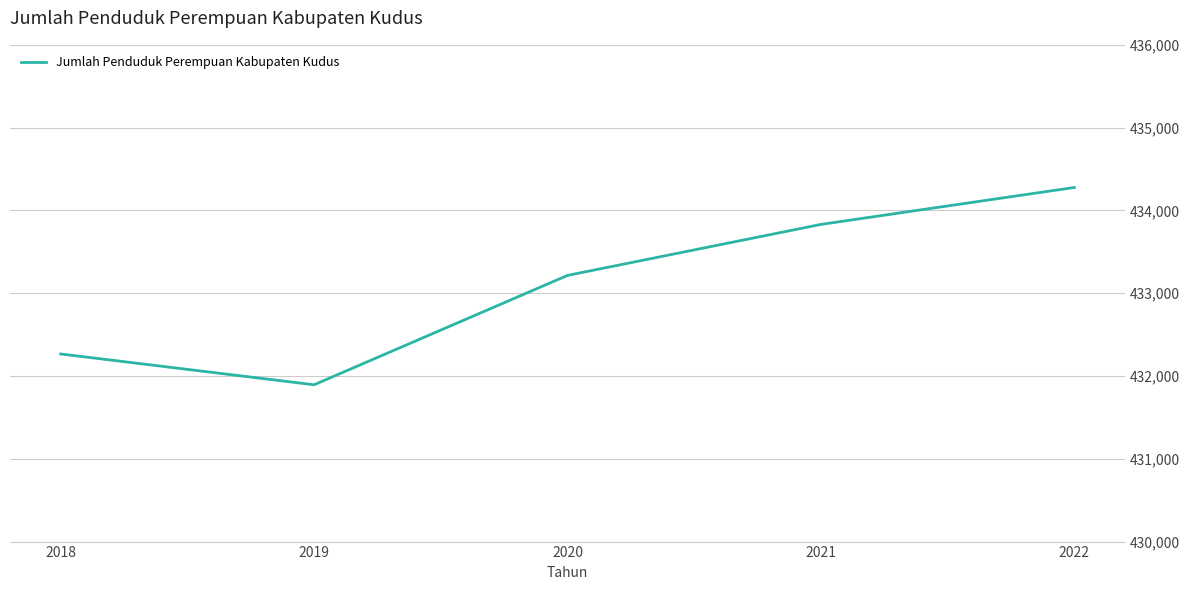

What is the difference between the maximum and minimum values?

2383